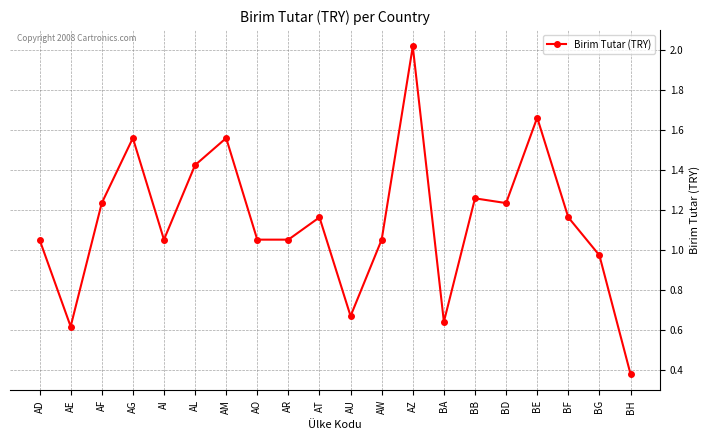

How many distinct data groups are displayed?

1